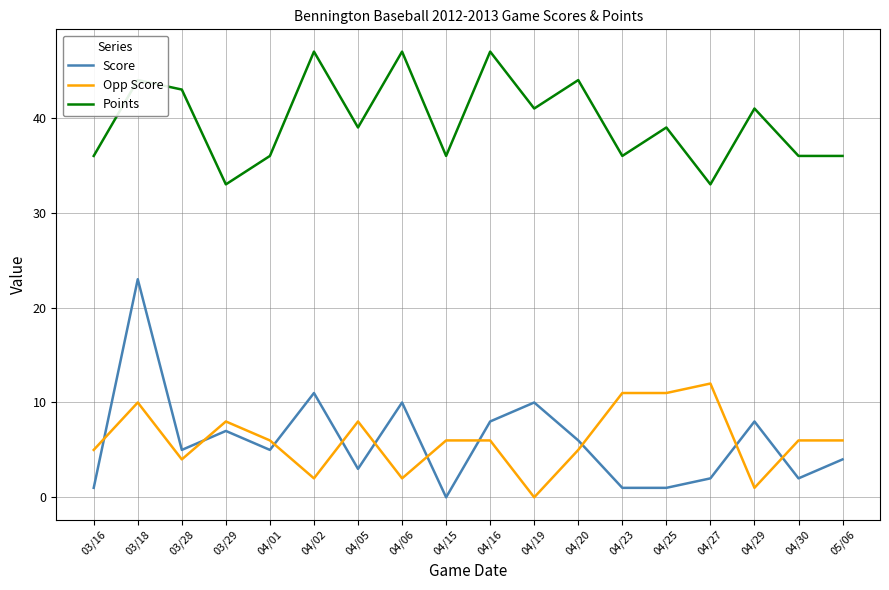

What is the difference between the Score values at 04/02 and 03/16?

10